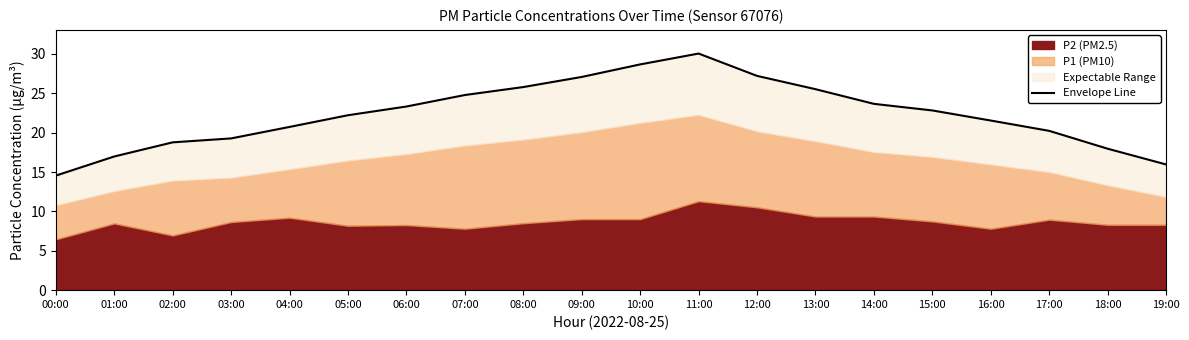

The value at 09:00 is 27.1. True or false?

True